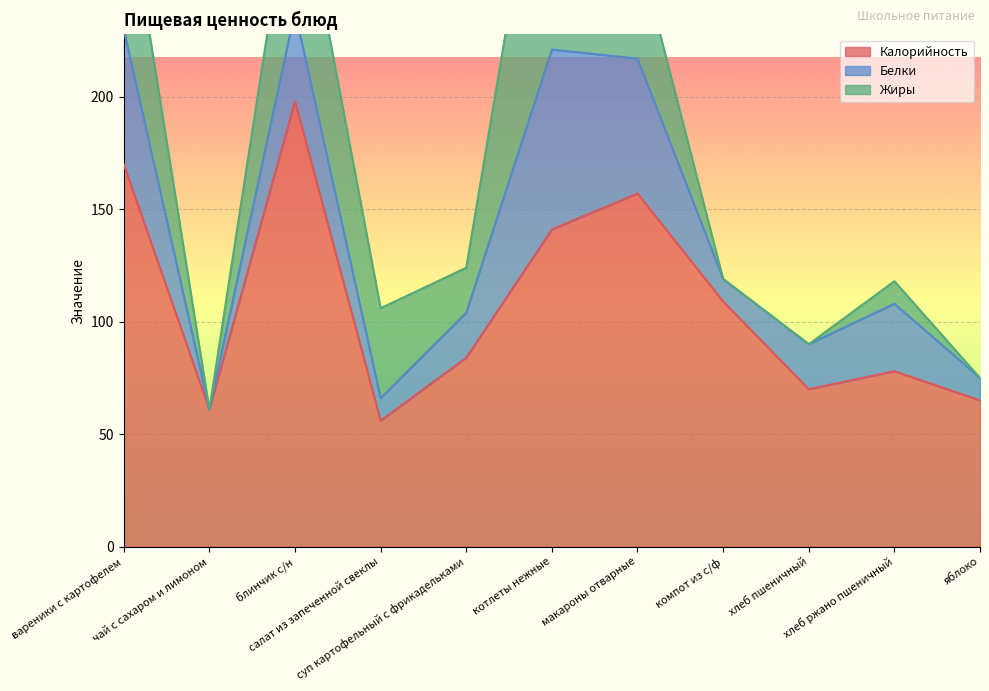

Which has a higher value, хлеб пшеничный or компот из с/ф?

компот из с/ф